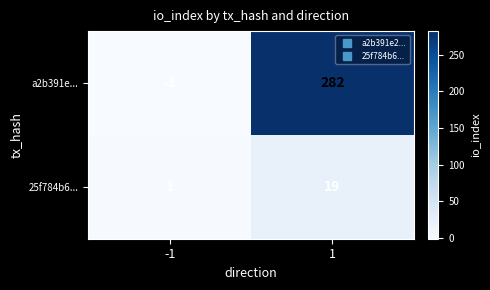

The a2b391e... series shows 282 at 1. True or false?

True